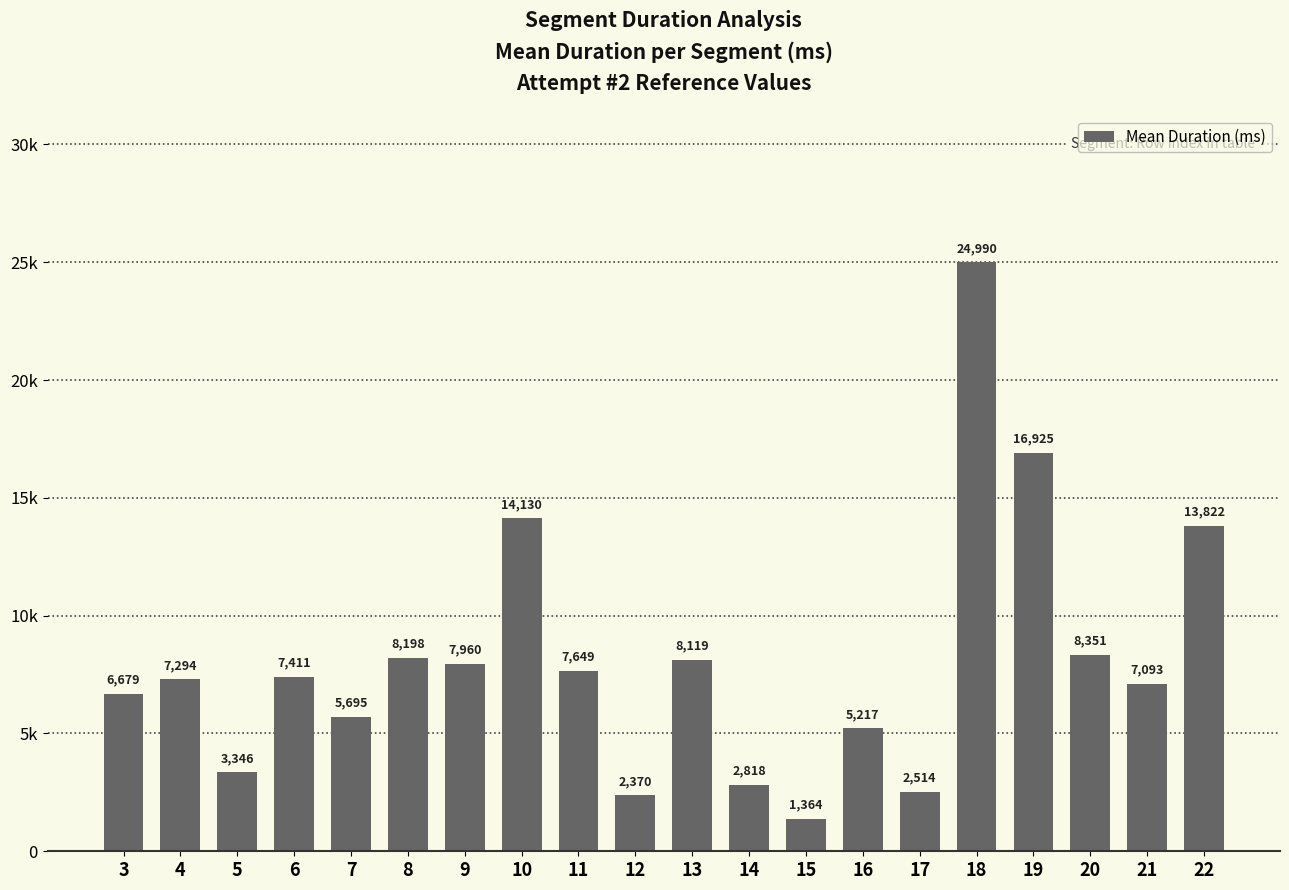

List the labels in order of value, largest first.

18, 19, 10, 22, 20, 8, 13, 9, 11, 6, 4, 21, 3, 7, 16, 5, 14, 17, 12, 15